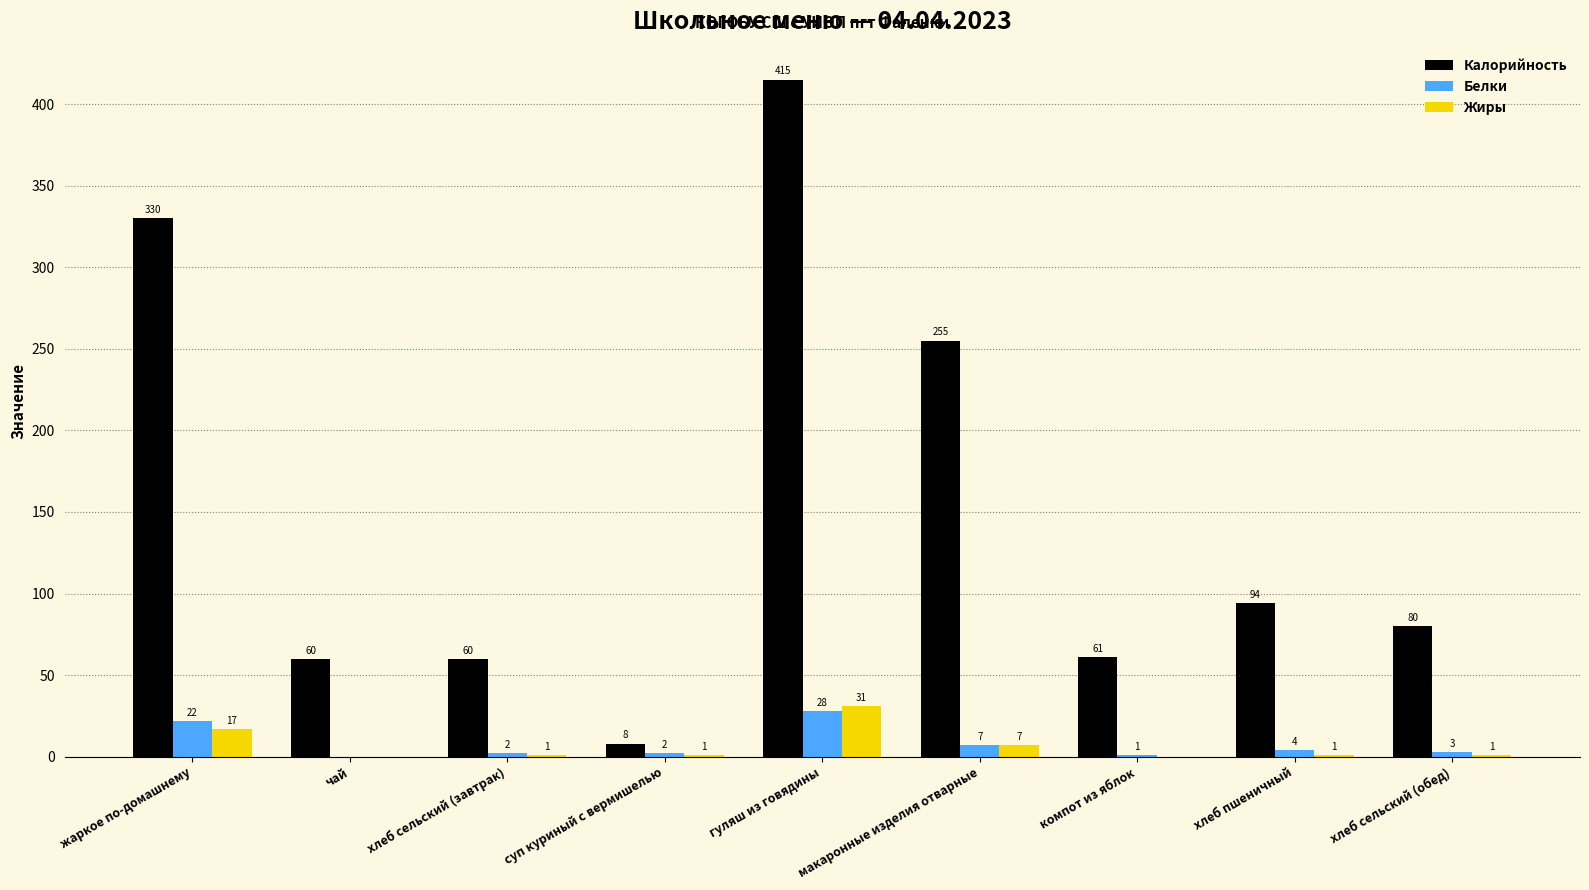

Are the bars horizontal?

No